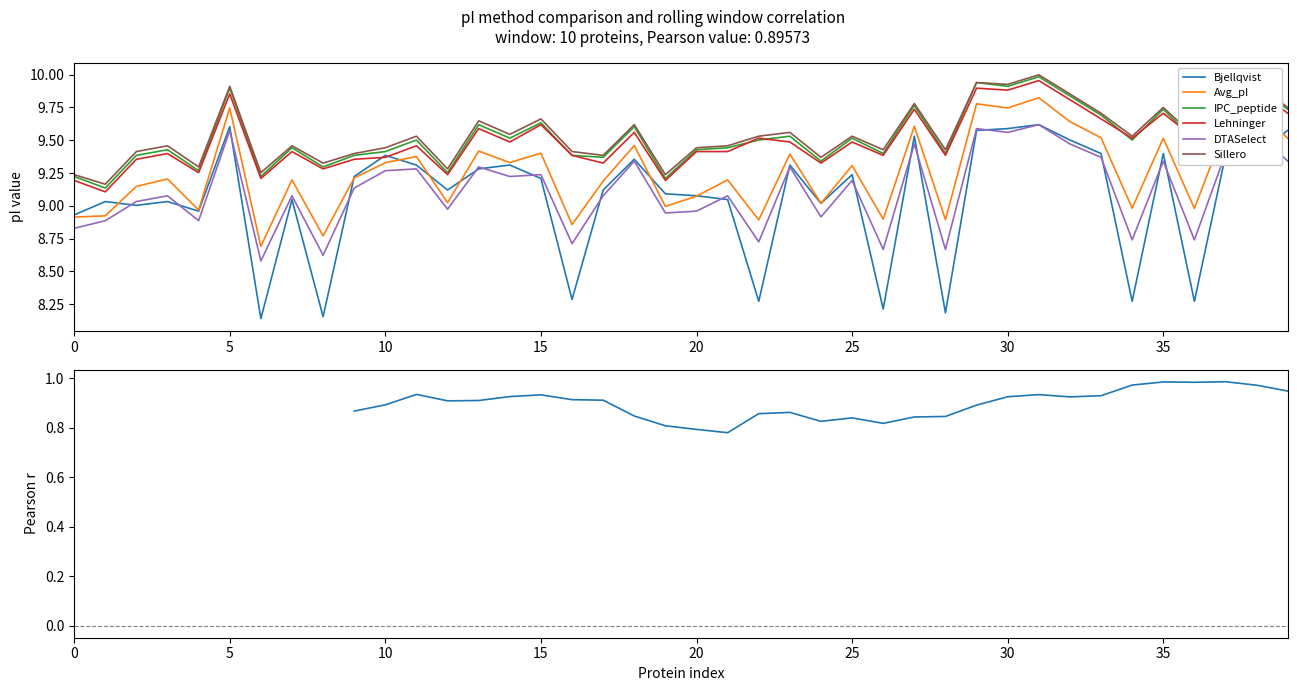

True or false: Sillero and Bjellqvist cross at least once.

False